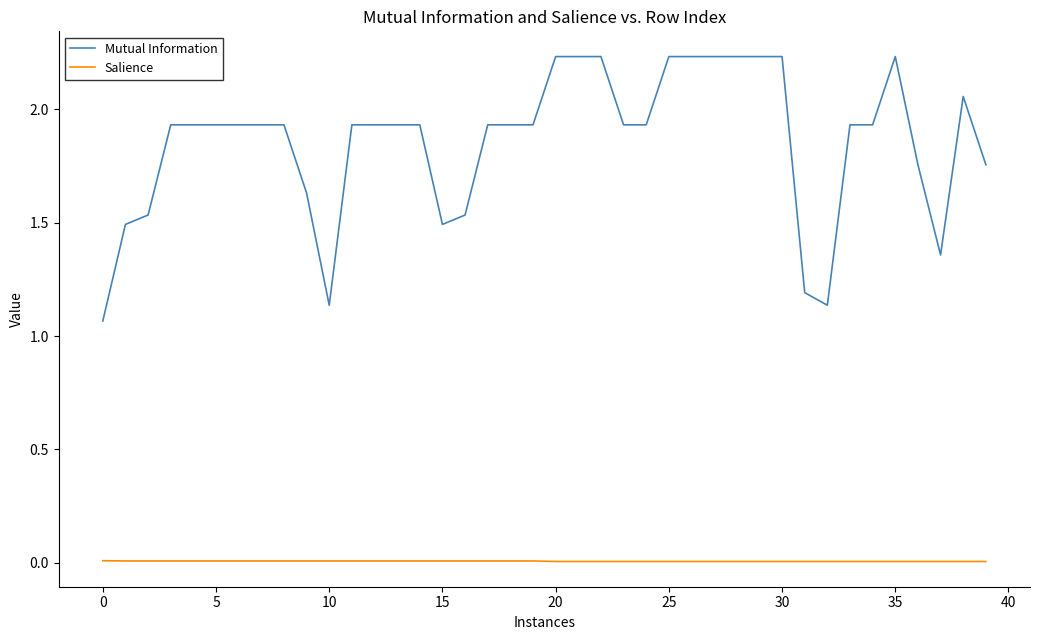

Count the number of data series in this chart.

2